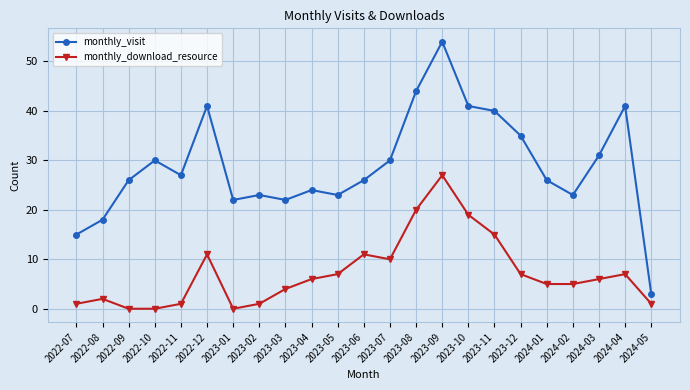

Which series has the largest total across all categories?

monthly_visit